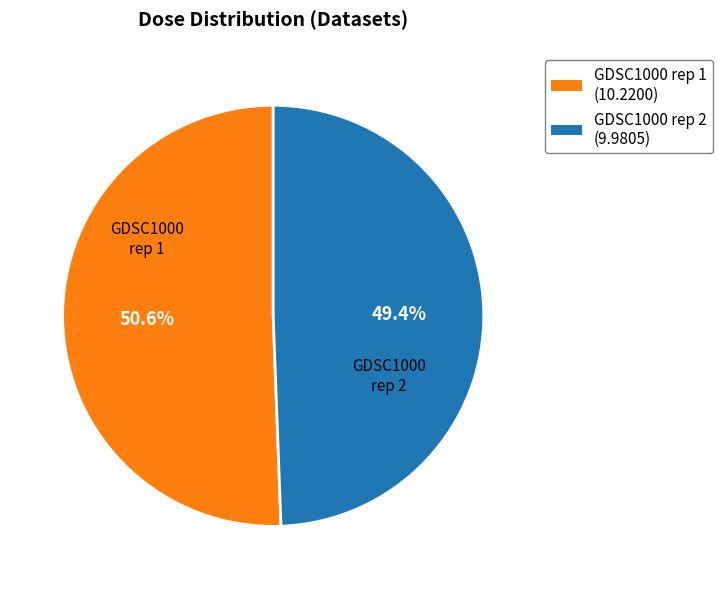

Combined, do GDSC1000 rep 2 and GDSC1000 rep 1 account for over 50%?

Yes